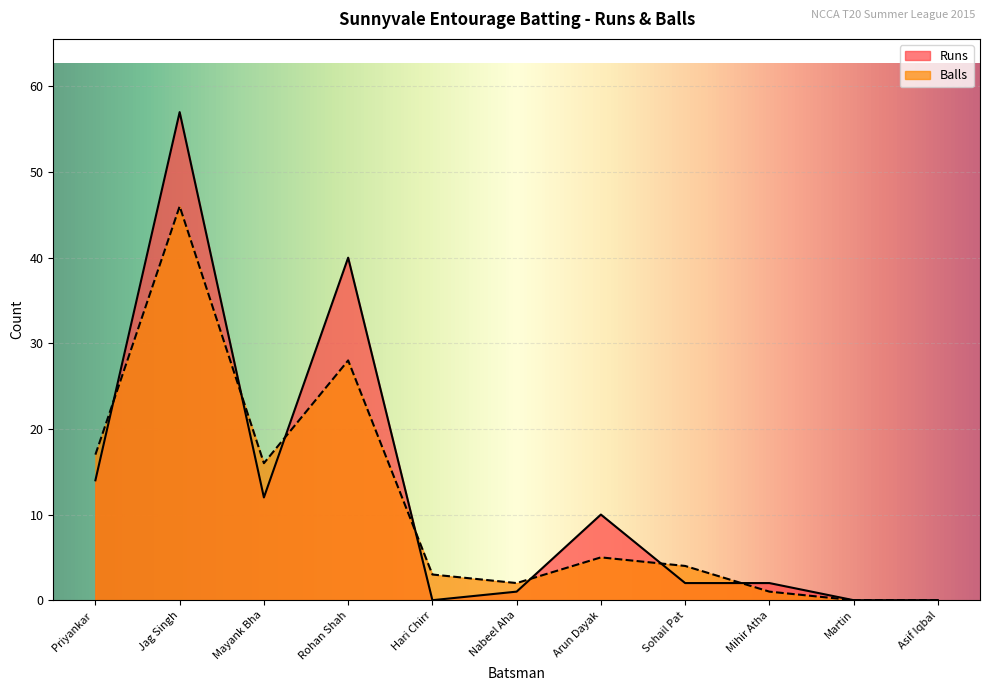

List the series in order of their overall mean, highest first.

Runs, Balls